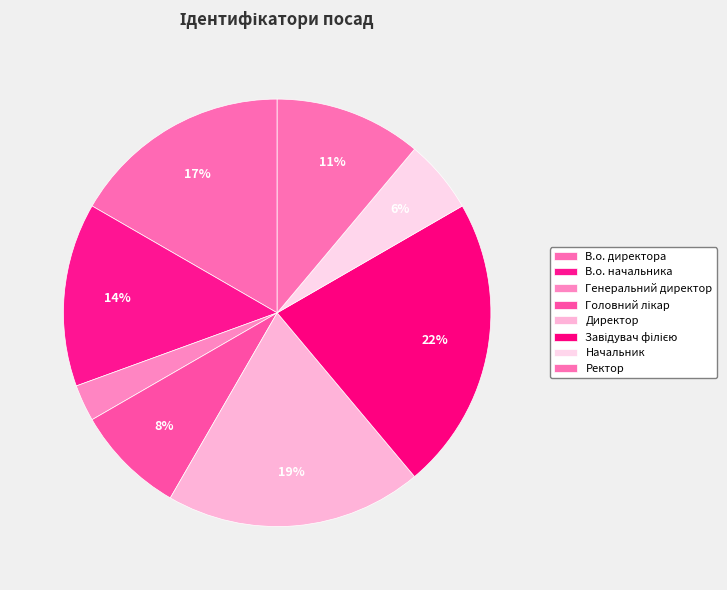

What portion of the pie excludes Генеральний директор?

97.2%